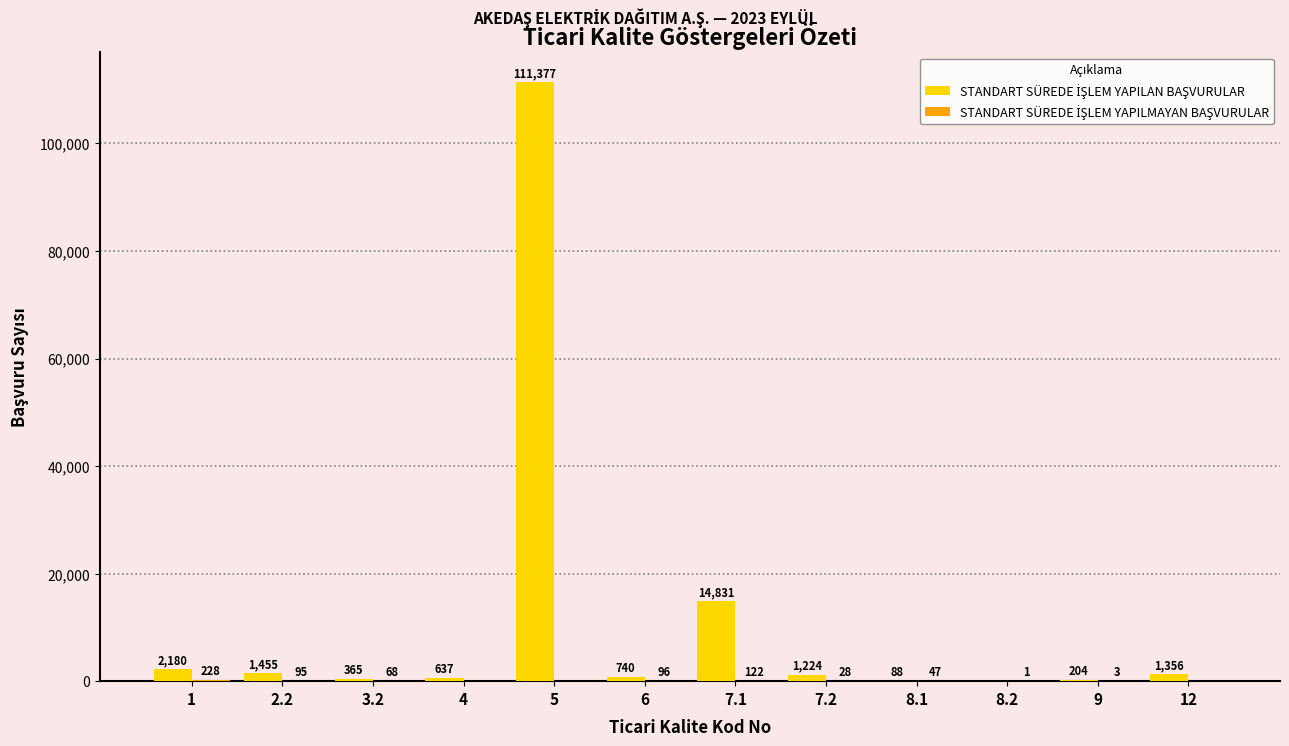

What is the total value across all series at 1?

2408